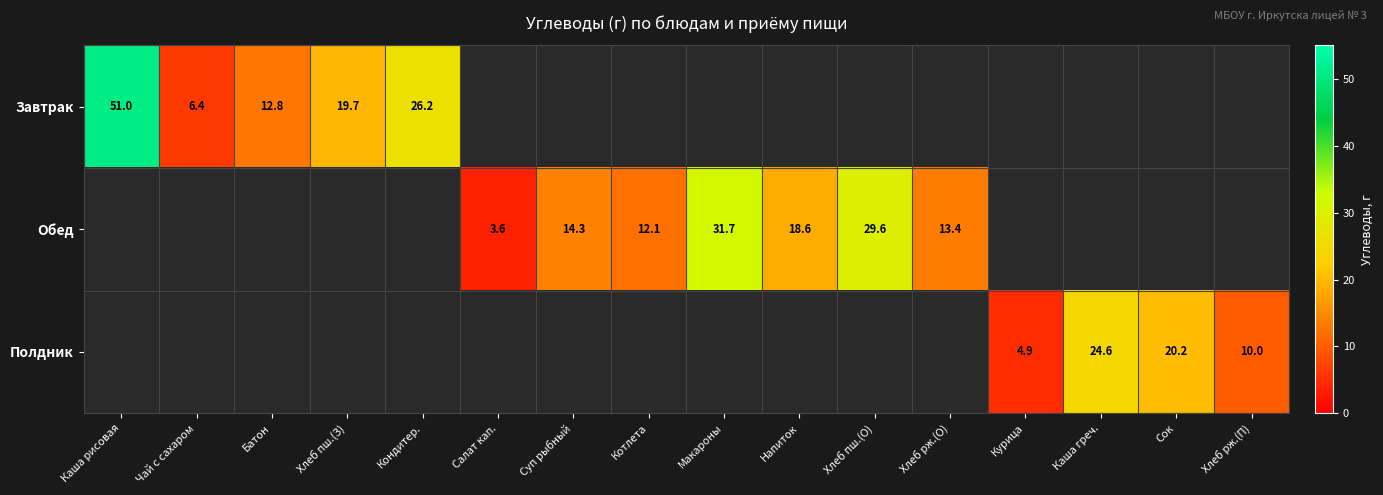

The value of Полдник at Каша греч. is 24.6. True or false?

True